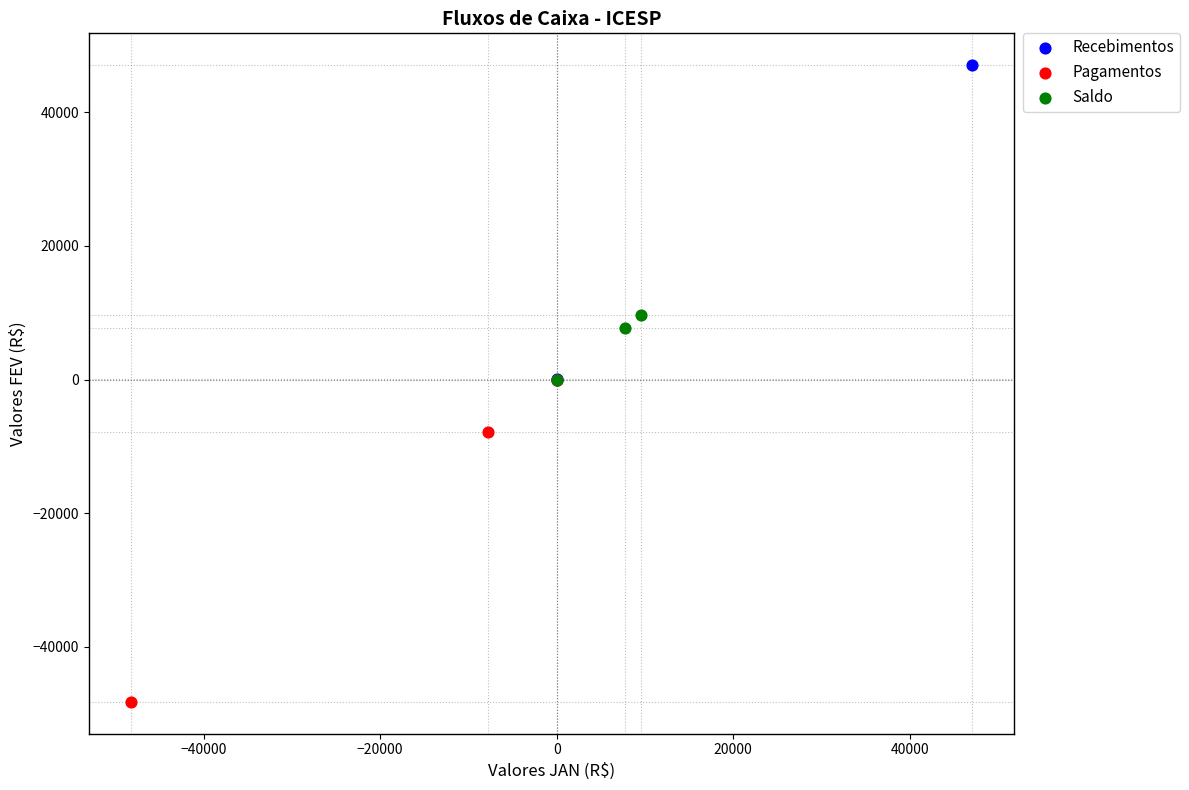

Which series contains the highest Y value?

Recebimentos